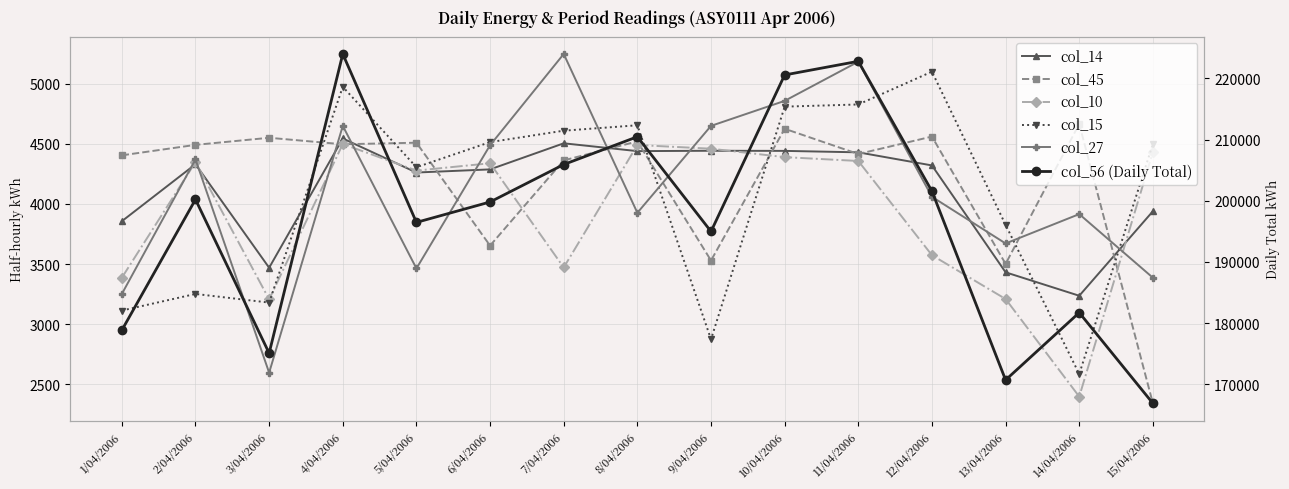

Reading right to left, what are all the values shown in this chart?

col_14: 15/04/2006=3939	14/04/2006=3236	13/04/2006=3431	12/04/2006=4320	11/04/2006=4429	10/04/2006=4441	9/04/2006=4442	8/04/2006=4439	7/04/2006=4504	6/04/2006=4287	5/04/2006=4261	4/04/2006=4544	3/04/2006=3469	2/04/2006=4330	1/04/2006=3856
col_45: 15/04/2006=2341	14/04/2006=4665	13/04/2006=3501	12/04/2006=4560	11/04/2006=4415	10/04/2006=4625	9/04/2006=3529	8/04/2006=4520	7/04/2006=4362	6/04/2006=3653	5/04/2006=4509	4/04/2006=4496	3/04/2006=4550	2/04/2006=4491	1/04/2006=4404
col_10: 15/04/2006=4432	14/04/2006=2397	13/04/2006=3209	12/04/2006=3573	11/04/2006=4357	10/04/2006=4389	9/04/2006=4459	8/04/2006=4490	7/04/2006=3471	6/04/2006=4338	5/04/2006=4277	4/04/2006=4498	3/04/2006=3206	2/04/2006=4348	1/04/2006=3386
col_15: 15/04/2006=4499	14/04/2006=2585	13/04/2006=3826	12/04/2006=5100	11/04/2006=4827	10/04/2006=4809	9/04/2006=2874	8/04/2006=4654	7/04/2006=4609	6/04/2006=4514	5/04/2006=4305	4/04/2006=4974	3/04/2006=3179	2/04/2006=3251	1/04/2006=3113
col_27: 15/04/2006=3386	14/04/2006=3915	13/04/2006=3671	12/04/2006=4059	11/04/2006=5183	10/04/2006=4857	9/04/2006=4649	8/04/2006=3926	7/04/2006=5247	6/04/2006=4488	5/04/2006=3463	4/04/2006=4649	3/04/2006=2596	2/04/2006=4370	1/04/2006=3251
col_56 (Daily Total): 15/04/2006=166886	14/04/2006=181713	13/04/2006=170704	12/04/2006=201559	11/04/2006=222795	10/04/2006=220560	9/04/2006=194975	8/04/2006=210463	7/04/2006=205922	6/04/2006=199802	5/04/2006=196465	4/04/2006=223989	3/04/2006=175085	2/04/2006=200211	1/04/2006=178838